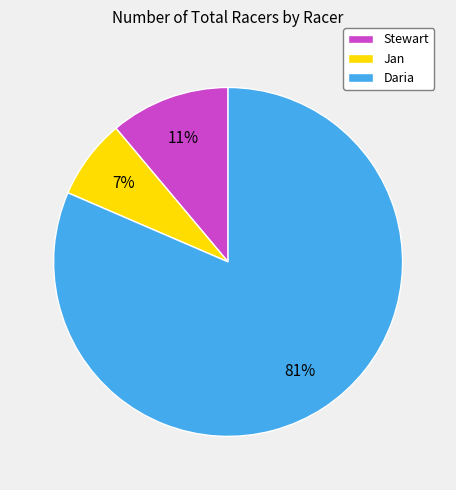

Is there any slice that represents more than half of the pie?

Yes